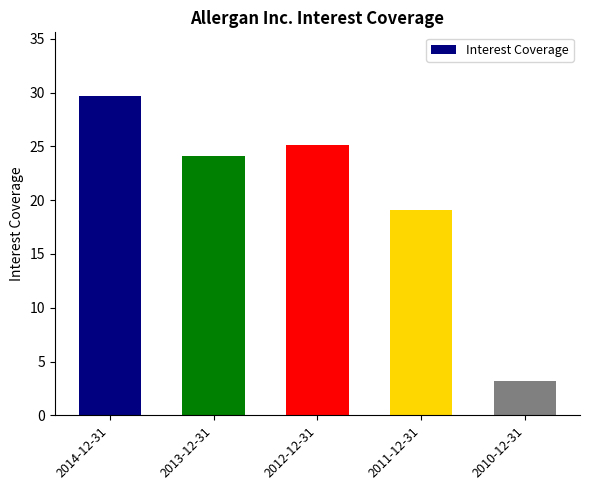

Which label corresponds to the largest value in the chart?

2014-12-31